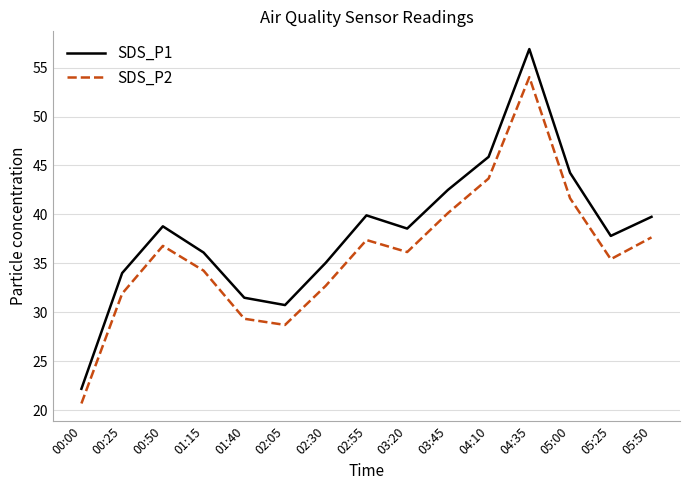

What is the sum of the SDS_P1 values at 02:05 and 04:10?

76.6